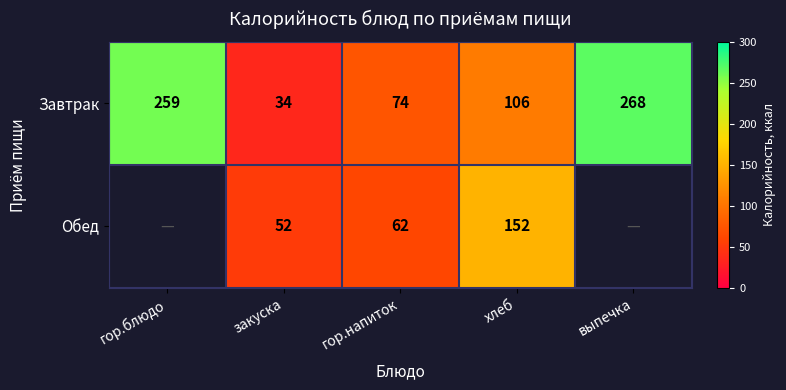

What is the difference between the maximum and minimum values in the Завтрак series?

234